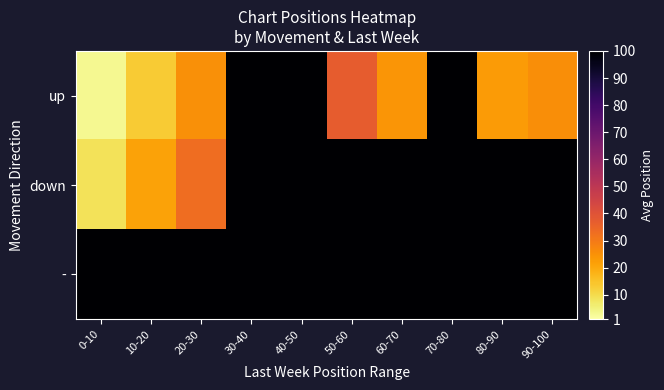

Which series has the widest spread of values?

up